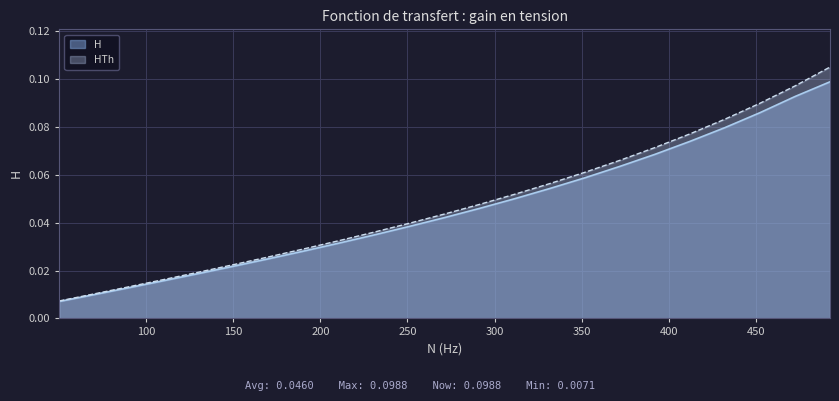

What are all the series names shown in the legend?

H, HTh